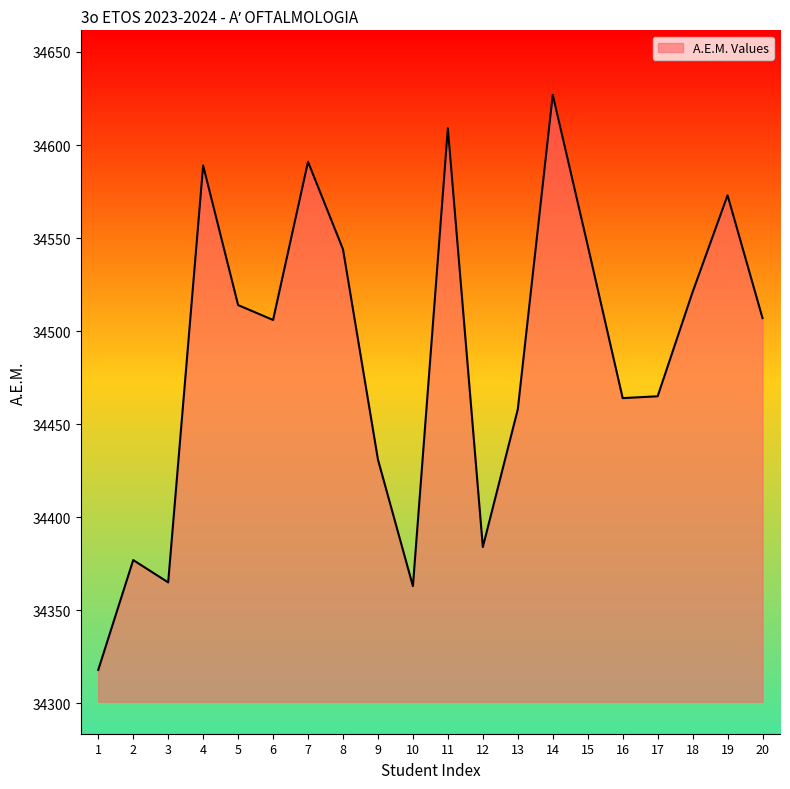

Which category has the lowest value across all series?

1